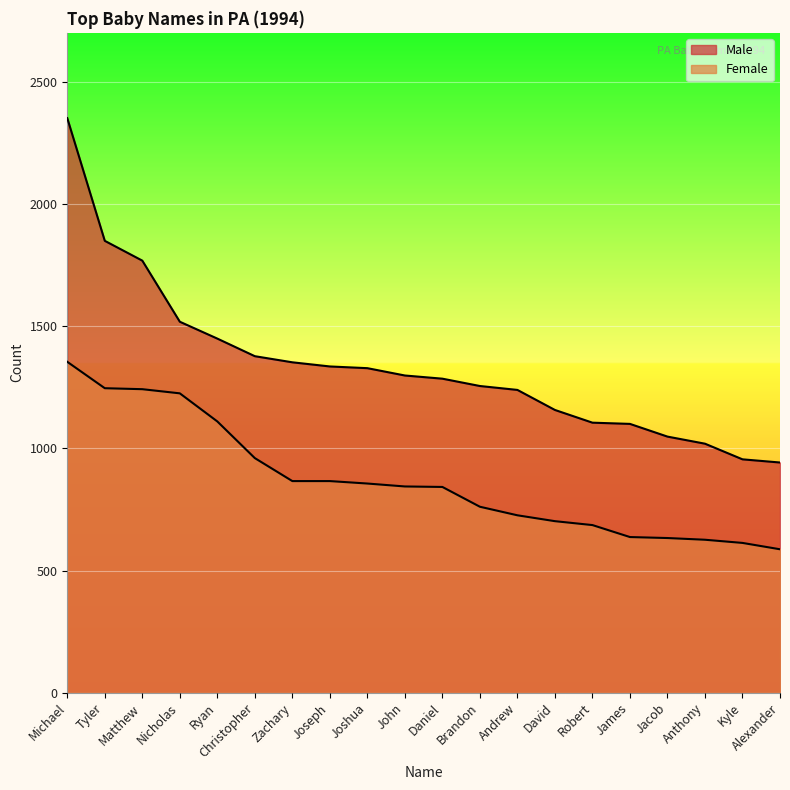

Reading left to right, extract all data points from this chart.

Male: 2351	1849	1768	1518	1449	1377	1352	1335	1328	1298	1285	1255	1239	1157	1105	1100	1048	1019	955	942
Female: 1354	1246	1242	1225	1110	960	866	866	856	844	842	761	726	702	686	637	633	626	613	587